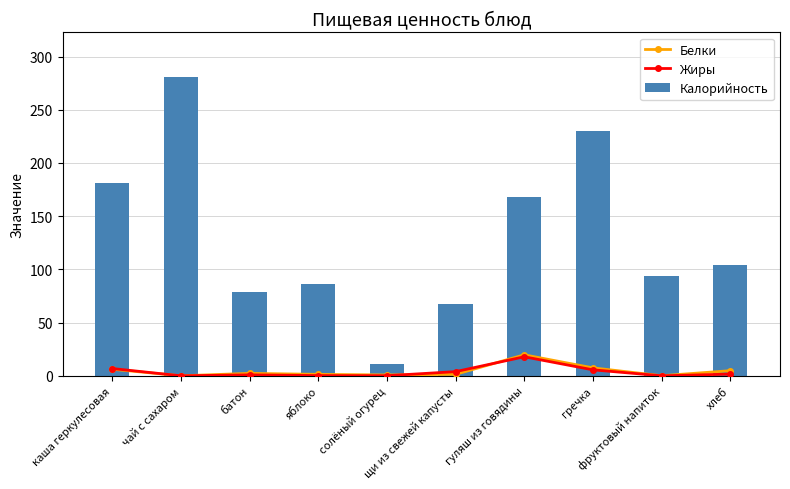

The Белки series shows 0.6 at яблоко. True or false?

False